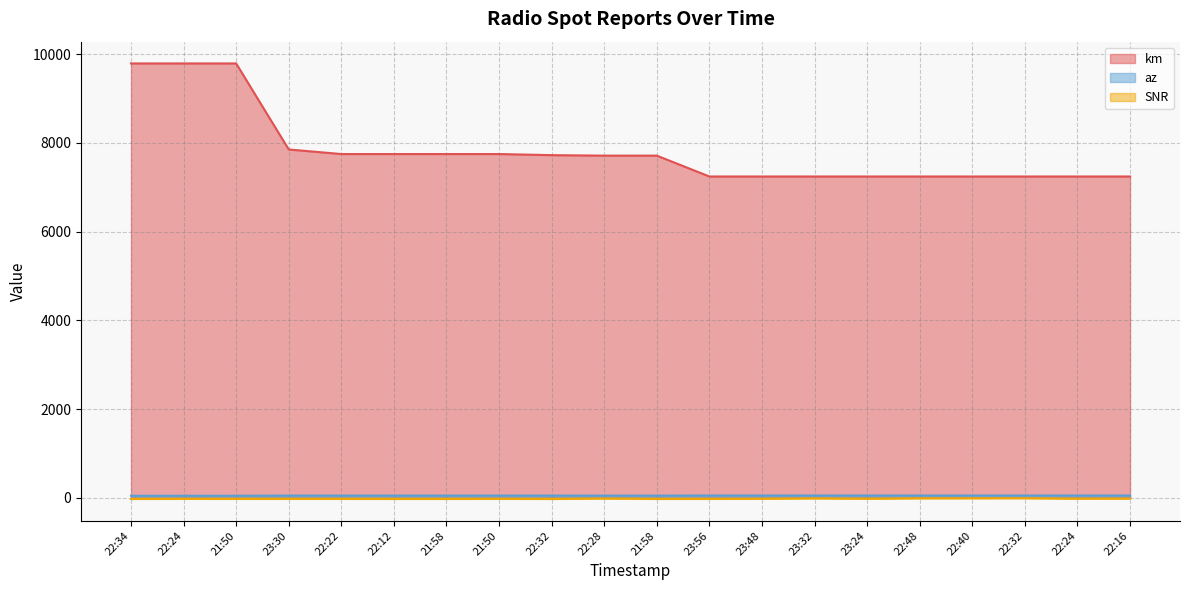

How many categories are shown in the chart?

20